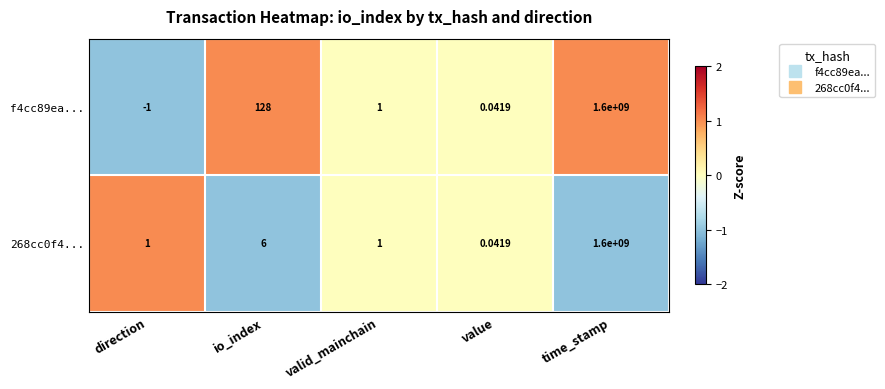

Which category has the lowest value across all series?

direction